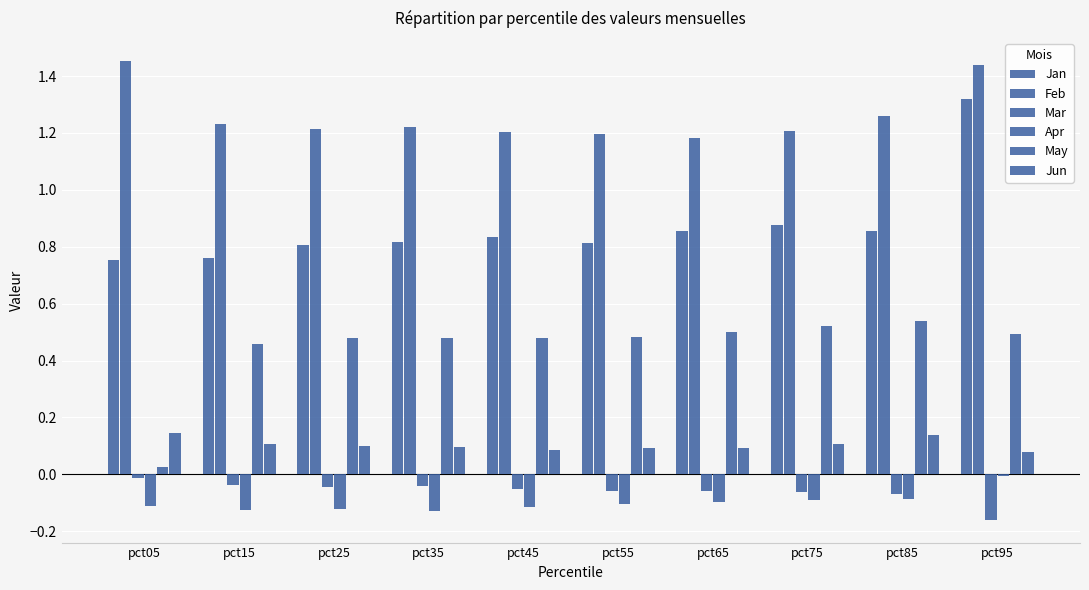

How many groups of bars are there?

10